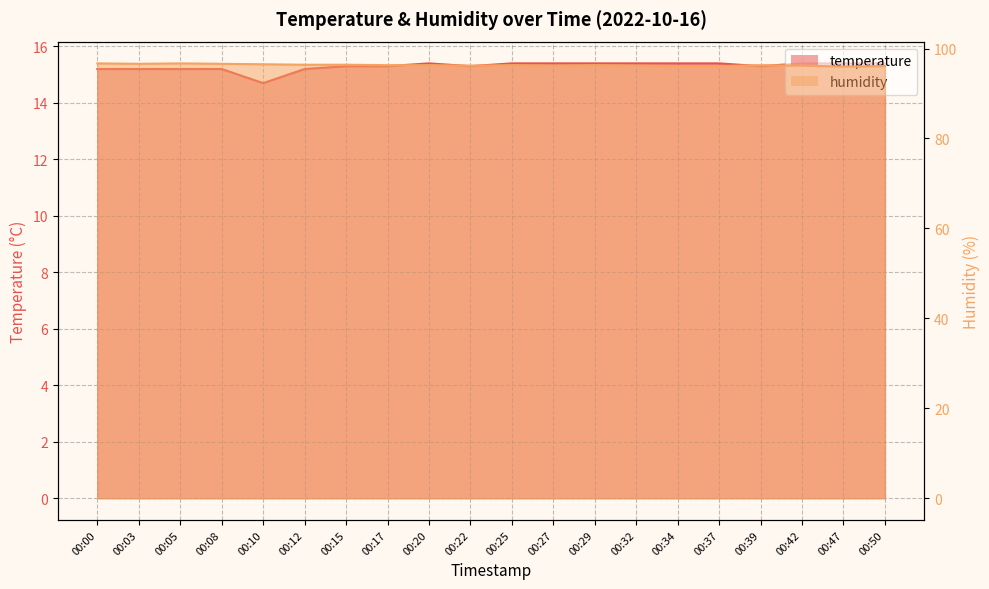

Is it true that humidity equals 96.3 at 00:29?

True